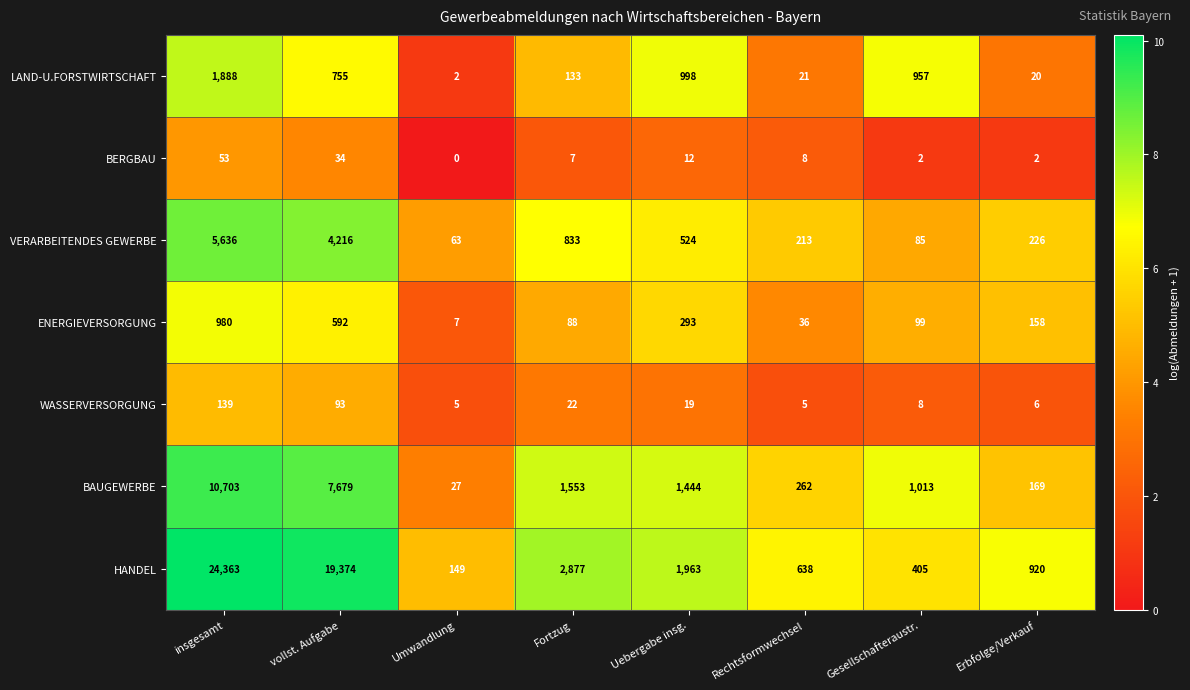

Which label corresponds to the smallest value in the chart?

Umwandlung